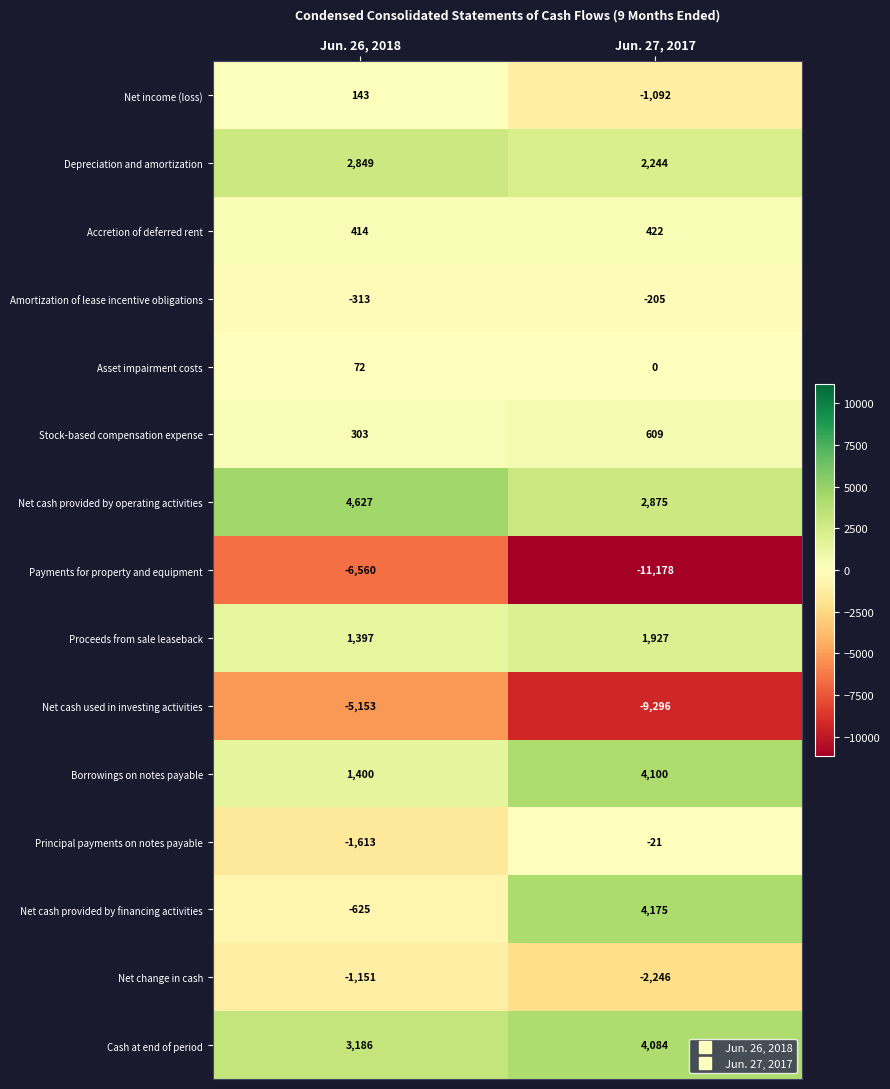

Which series has the largest range (max minus min)?

Net cash provided by financing activities